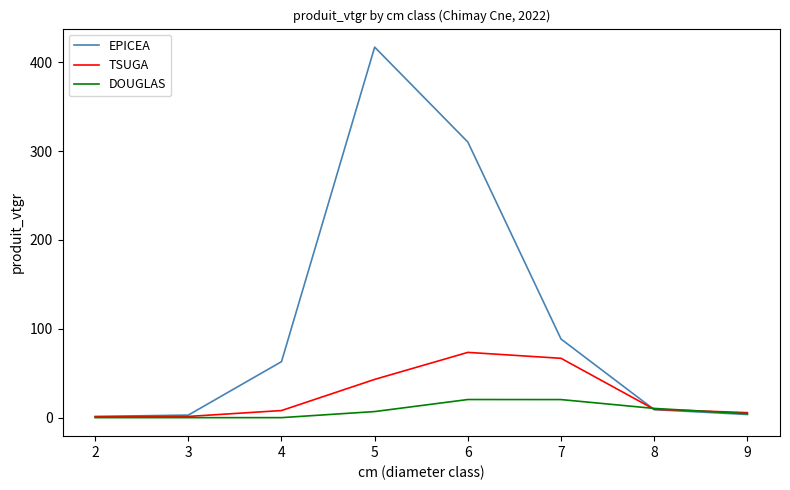

Rank the series by their average value, from lowest to highest.

DOUGLAS, TSUGA, EPICEA